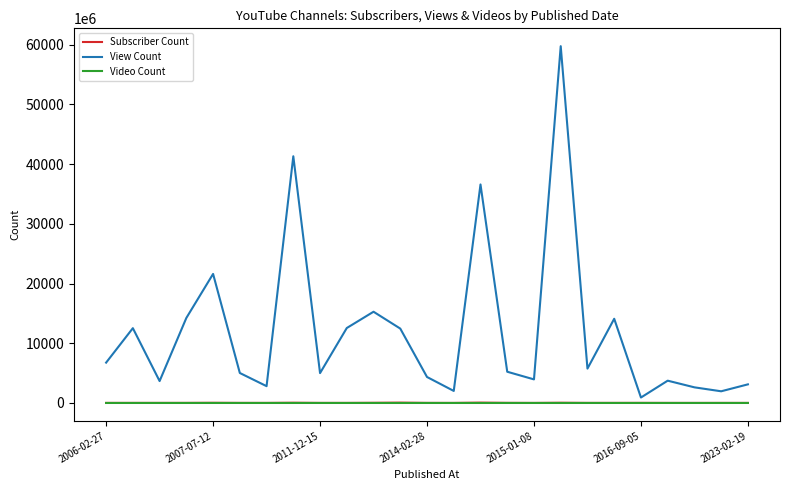

Which series has the largest total across all categories?

View Count